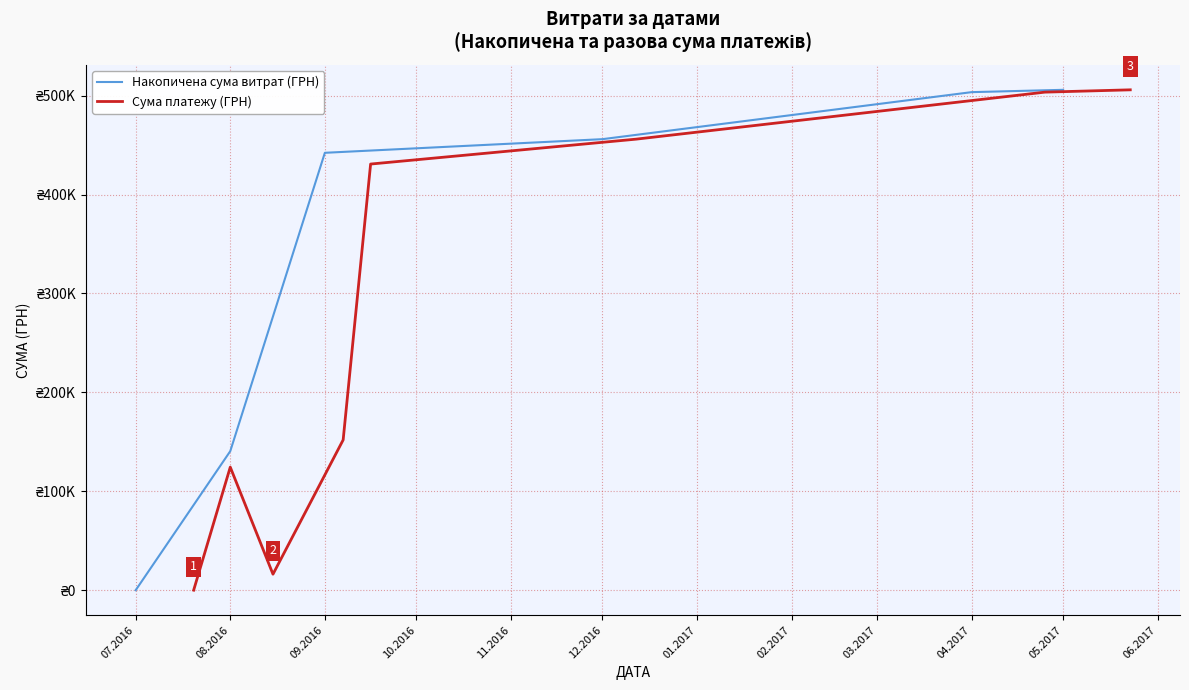

The value at 8 is 106.7. True or false?

False